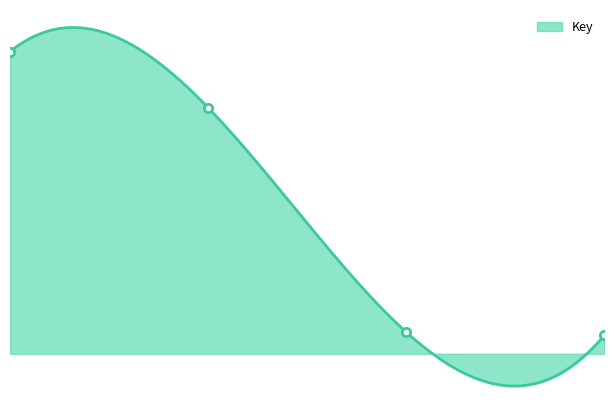

Where is the data nearest to the value 297752435?

2